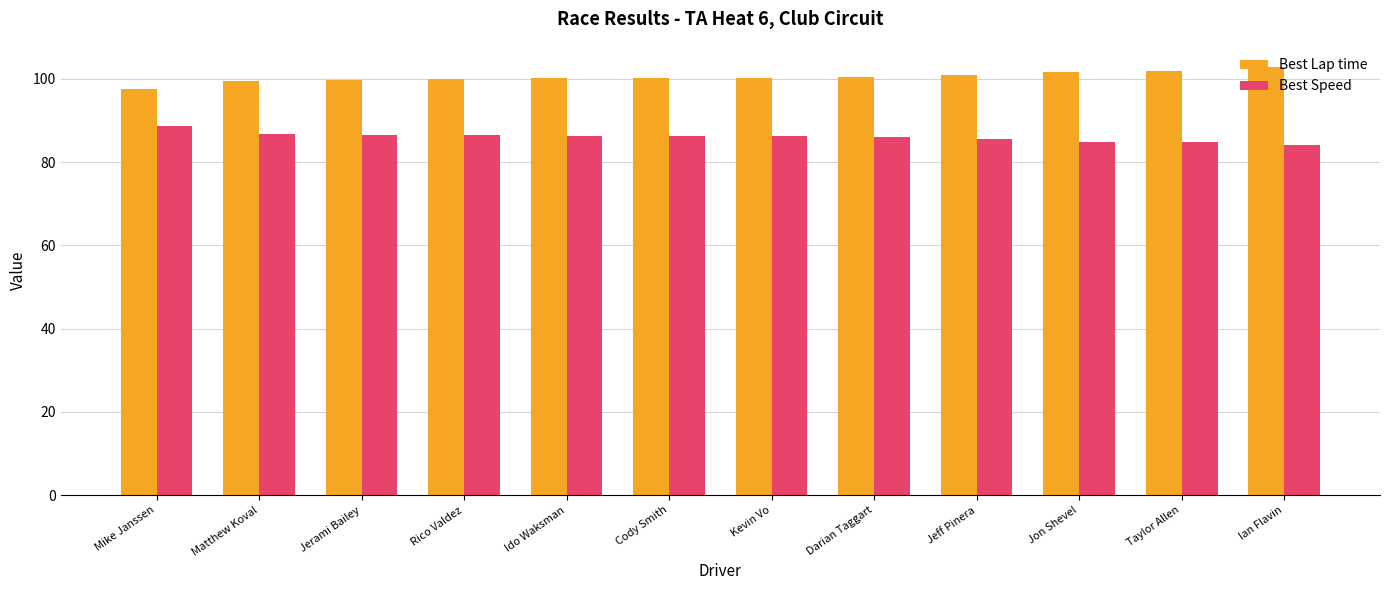

List the series in order of their overall mean, lowest first.

Best Speed, Best Lap time